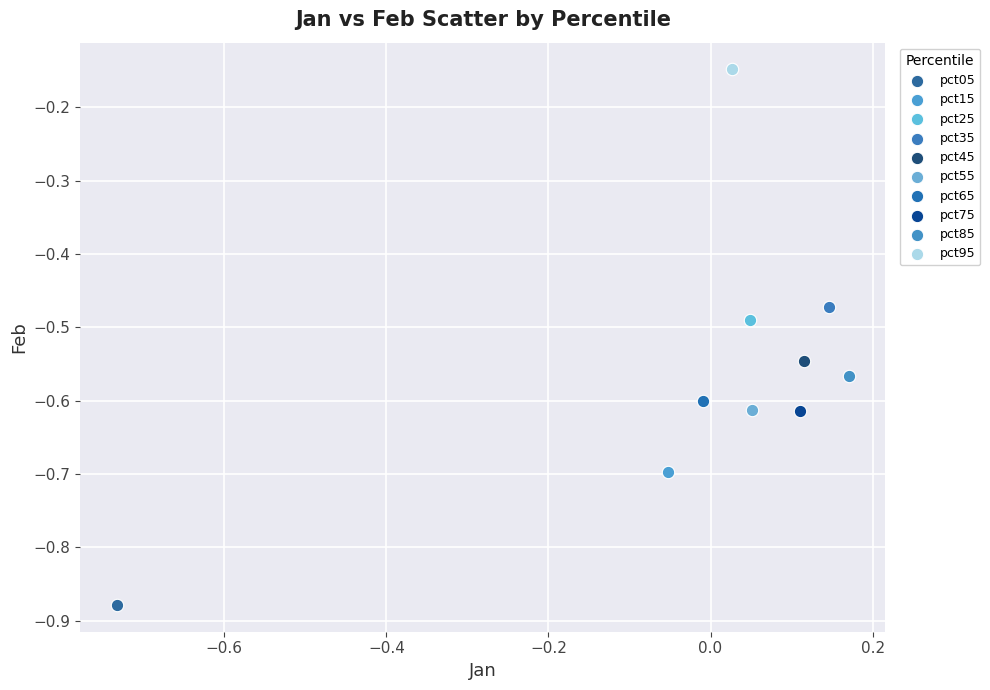

What are all the series names shown in the legend?

pct05, pct15, pct25, pct35, pct45, pct55, pct65, pct75, pct85, pct95